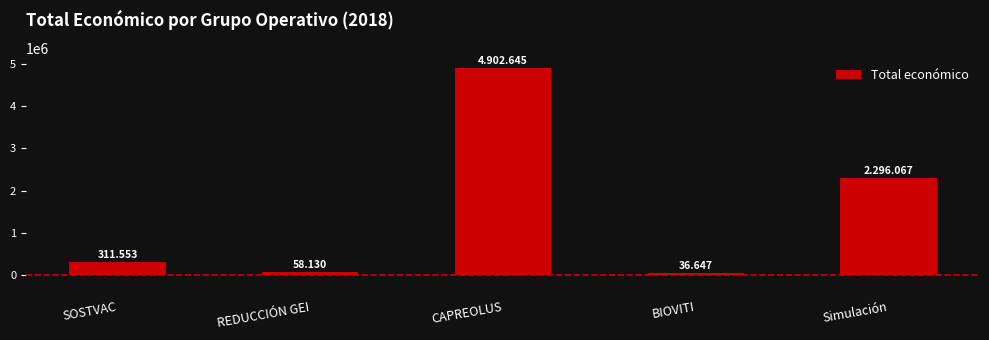

Does the chart contain any negative values?

No